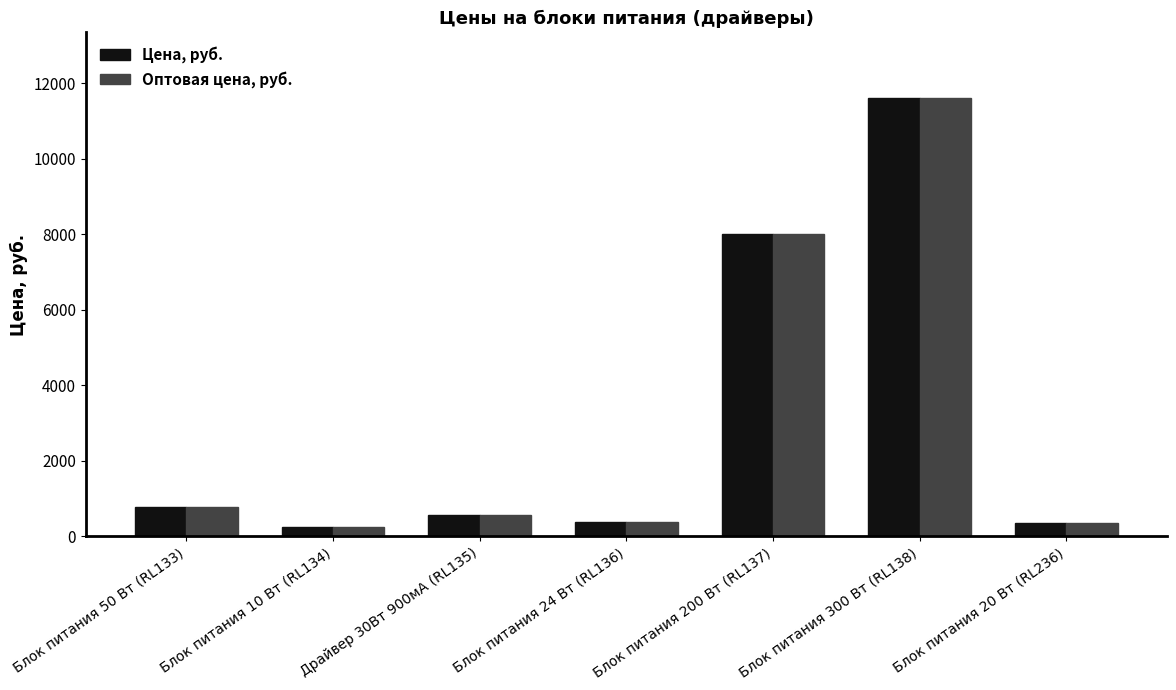

Is it true that Цена, руб. equals 4236 at Блок питания 300 Вт (RL138)?

False